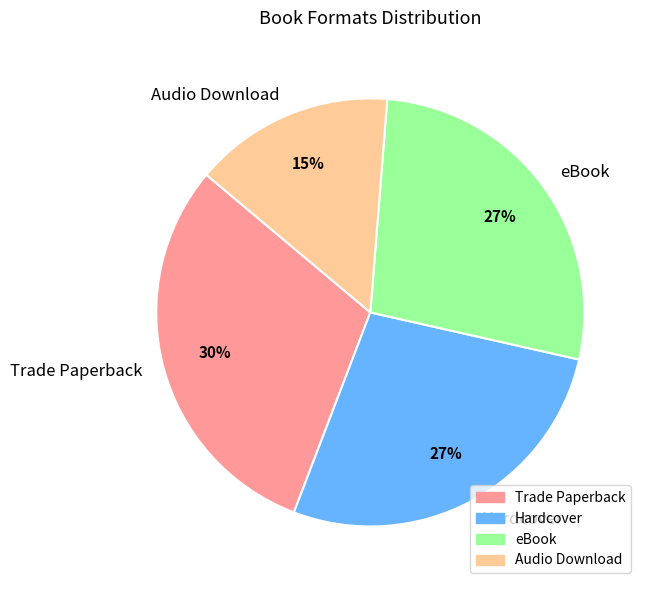

What is the ratio of the value at Audio Download to the value at eBook?

0.6